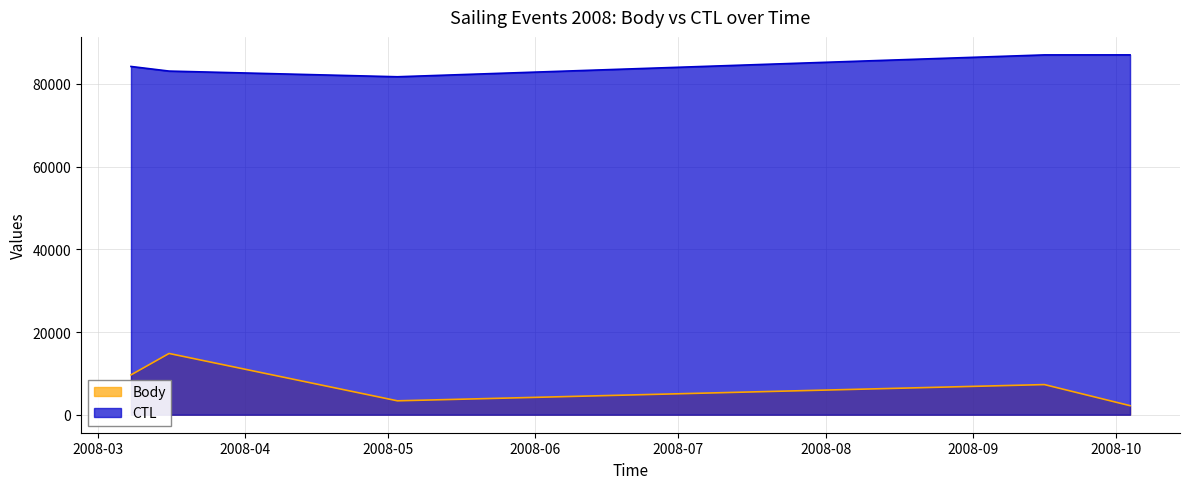

True or false: Body and CTL cross at least once.

False